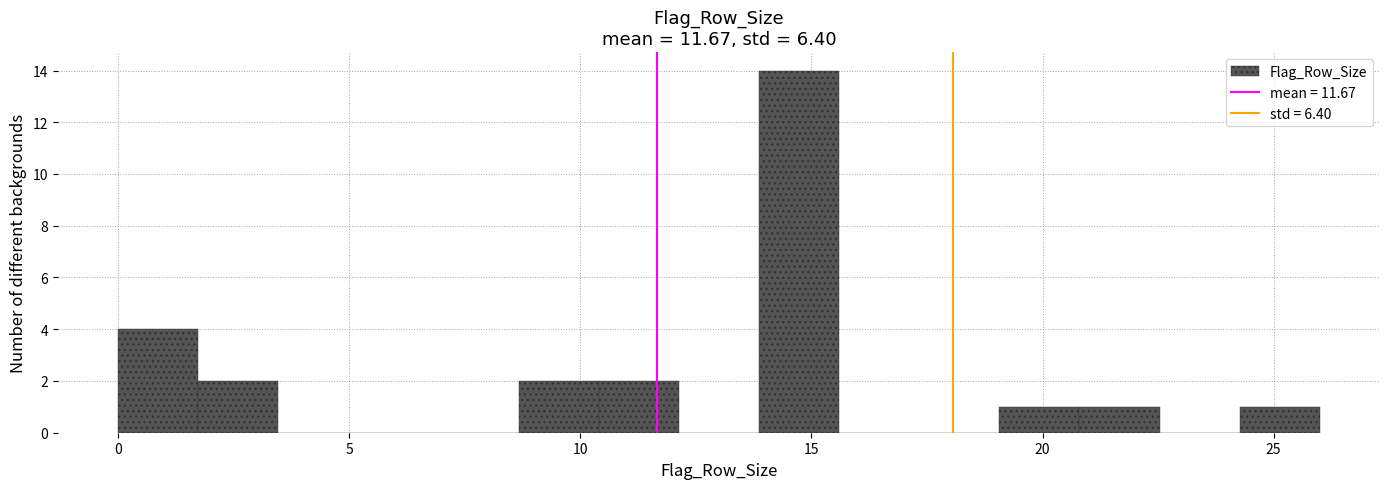

Read against the x-axis, roughly where is the centre of the tallest bar?

14.5